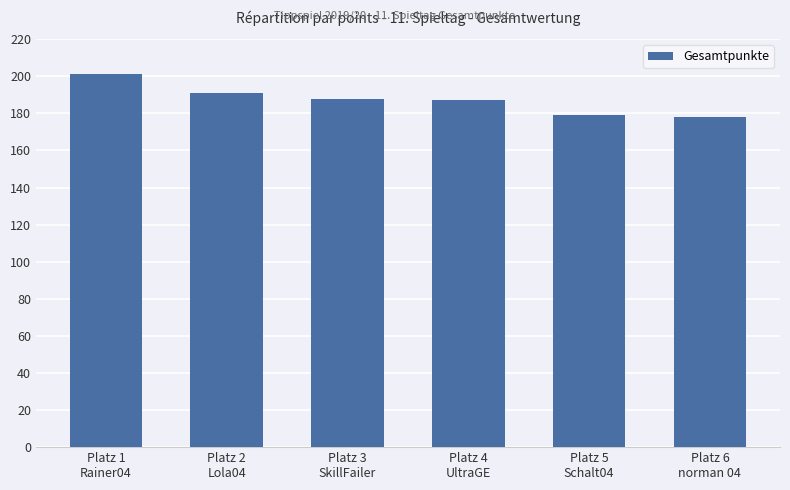

What is the greatest value displayed?

201